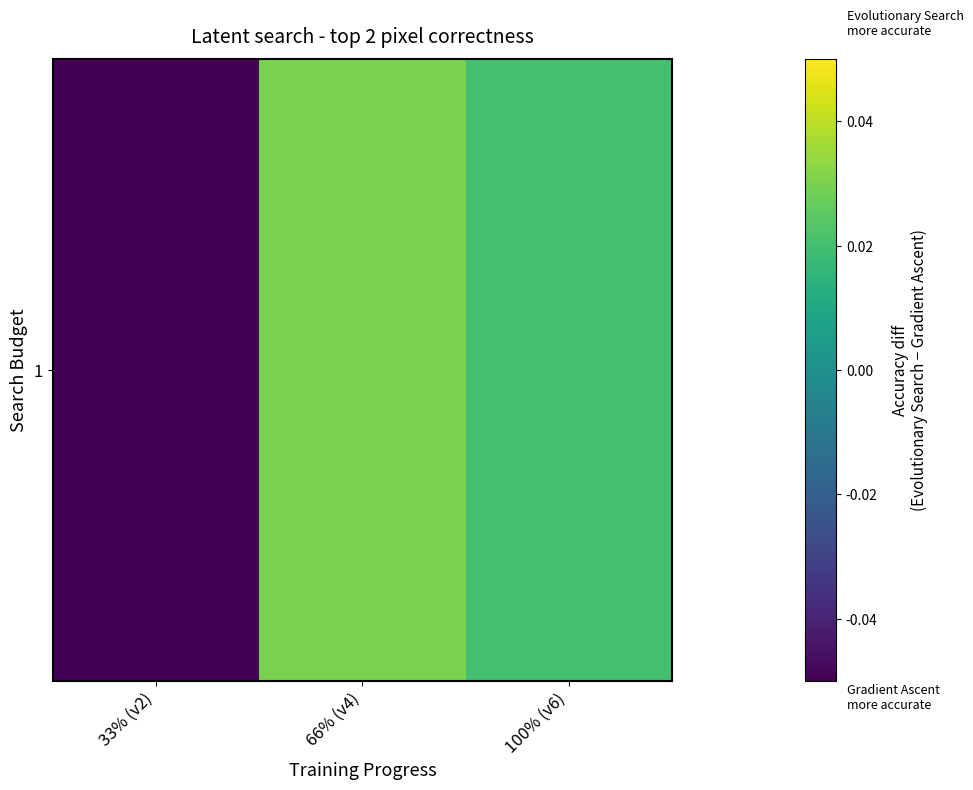

How many values are below 0?

1